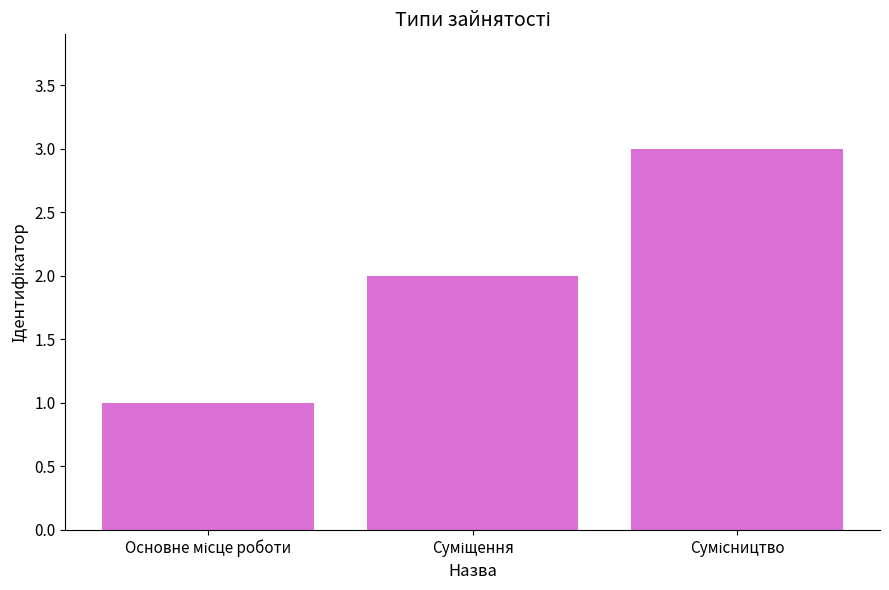

What is the difference between the maximum and second lowest values?

1